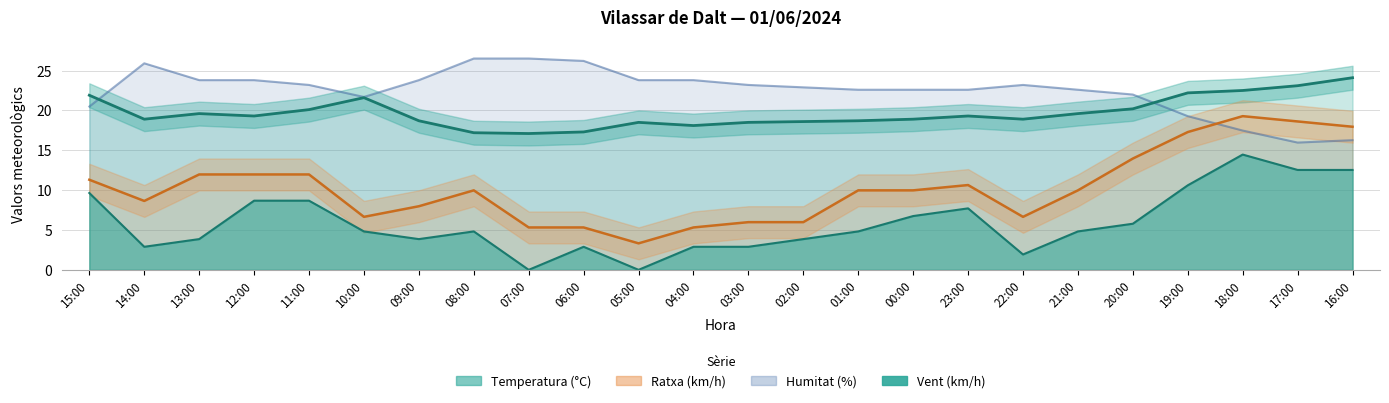

At which category does Ratxa (km/h) reach its first local valley?

14:00